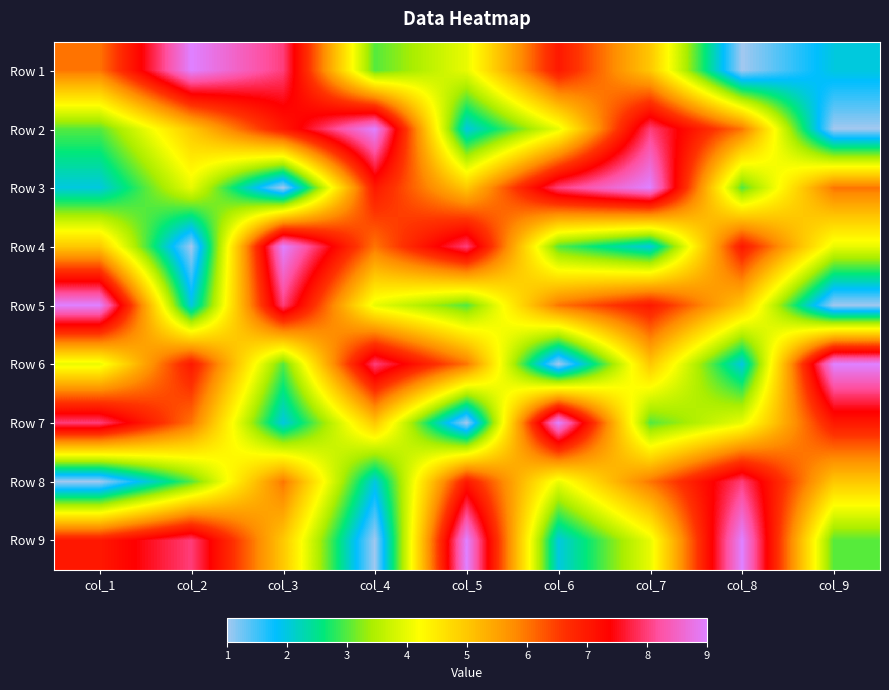

Reading left to right, transcribe all the data shown in this chart.

Row 1: col_1=6	col_2=9	col_3=8	col_4=3	col_5=4	col_6=7	col_7=5	col_8=1	col_9=2
Row 2: col_1=3	col_2=5	col_3=7	col_4=9	col_5=2	col_6=4	col_7=8	col_8=6	col_9=1
Row 3: col_1=2	col_2=4	col_3=1	col_4=7	col_5=5	col_6=8	col_7=9	col_8=3	col_9=6
Row 4: col_1=5	col_2=1	col_3=9	col_4=6	col_5=8	col_6=3	col_7=2	col_8=7	col_9=4
Row 5: col_1=9	col_2=2	col_3=8	col_4=4	col_5=3	col_6=6	col_7=7	col_8=5	col_9=1
Row 6: col_1=4	col_2=7	col_3=3	col_4=8	col_5=6	col_6=1	col_7=5	col_8=2	col_9=9
Row 7: col_1=8	col_2=6	col_3=2	col_4=5	col_5=1	col_6=9	col_7=3	col_8=4	col_9=7
Row 8: col_1=1	col_2=3	col_3=6	col_4=2	col_5=7	col_6=4	col_7=6	col_8=8	col_9=5
Row 9: col_1=7	col_2=8	col_3=5	col_4=1	col_5=9	col_6=2	col_7=4	col_8=9	col_9=3